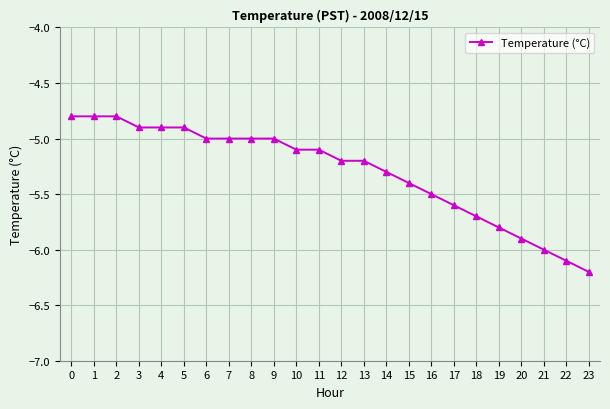

Is it true that the value at 12 is -8.3?

False